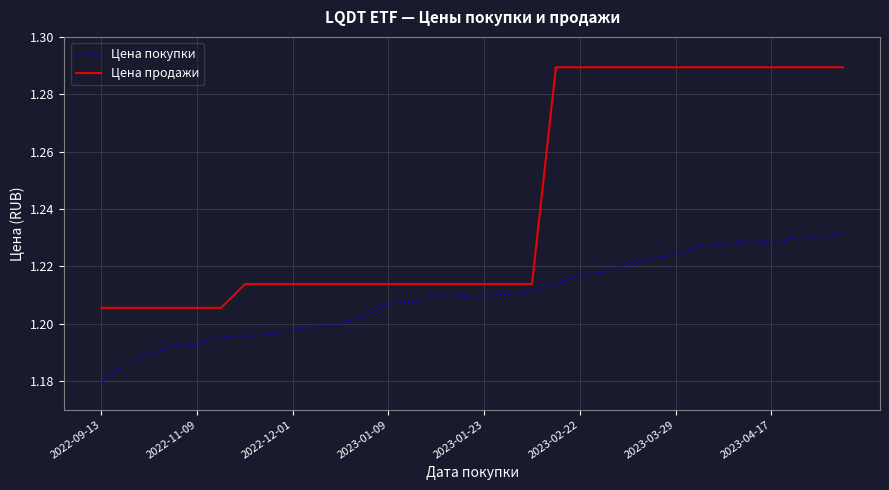

Rank the series by their average value, from lowest to highest.

Цена покупки, Цена продажи